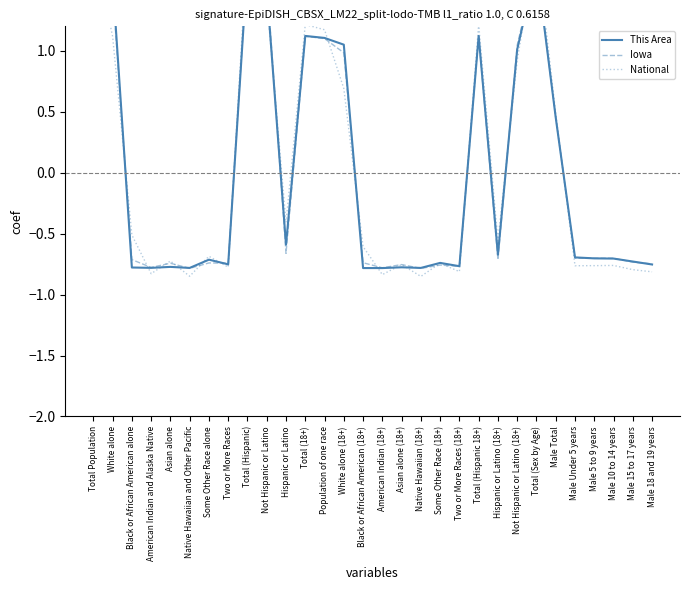

What is the greatest value displayed?

1.9